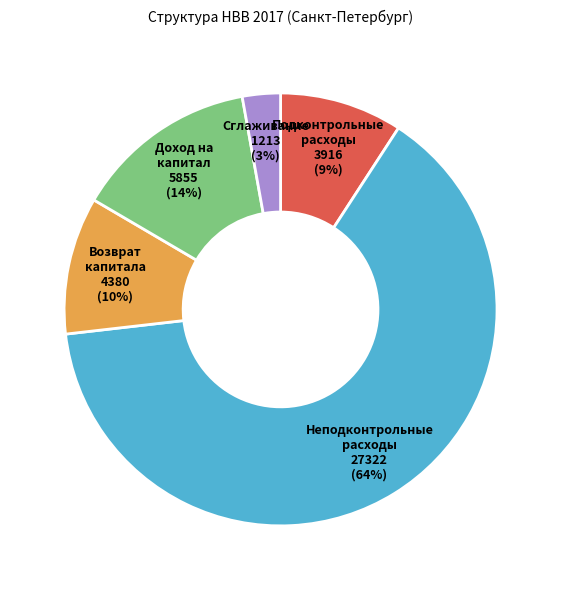

How many segments does this pie chart have?

5